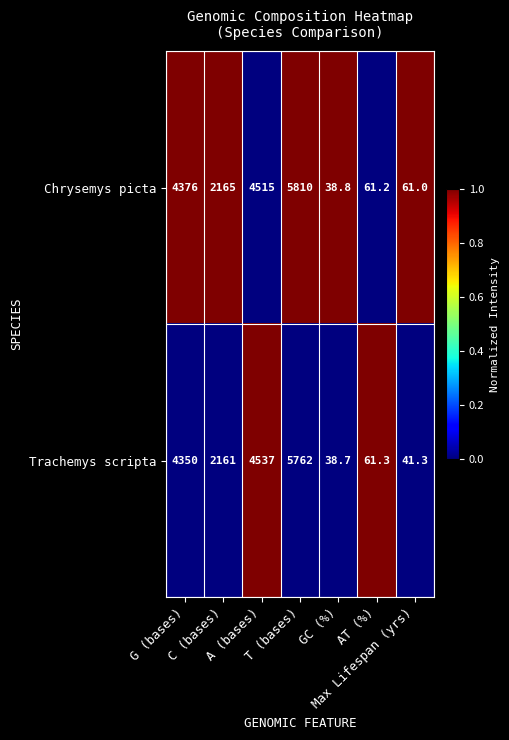

Which series has the largest range (max minus min)?

Chrysemys picta